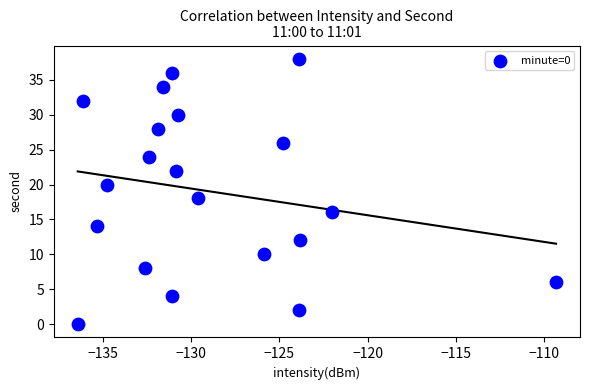

What is the range of Y values (max minus min)?

38